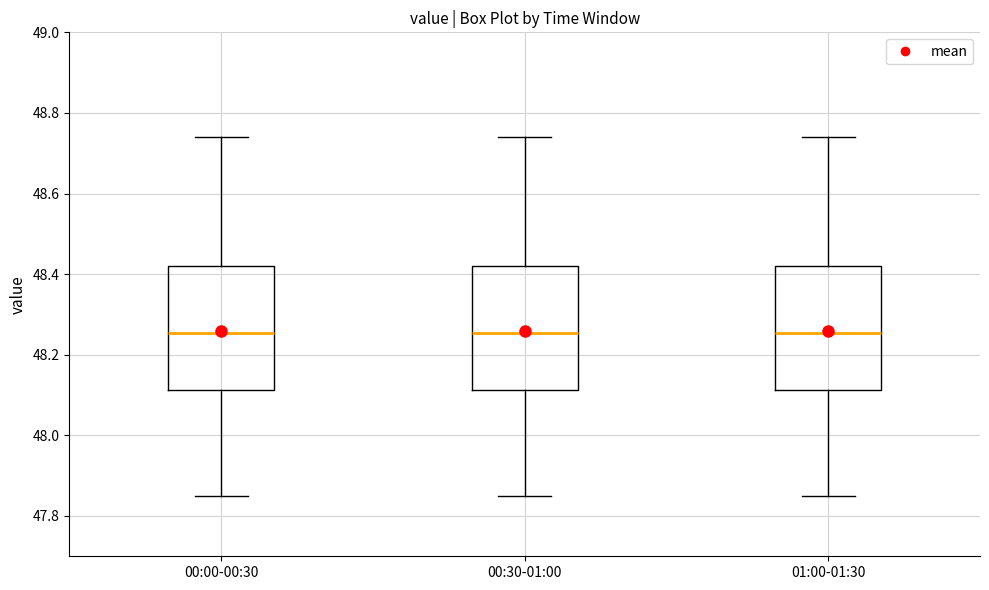

Where does the median line of the box for 00:30-01:00 sit on the y-axis? The values are not printed on the chart, so give them approximately, as read against the axis.

48.26